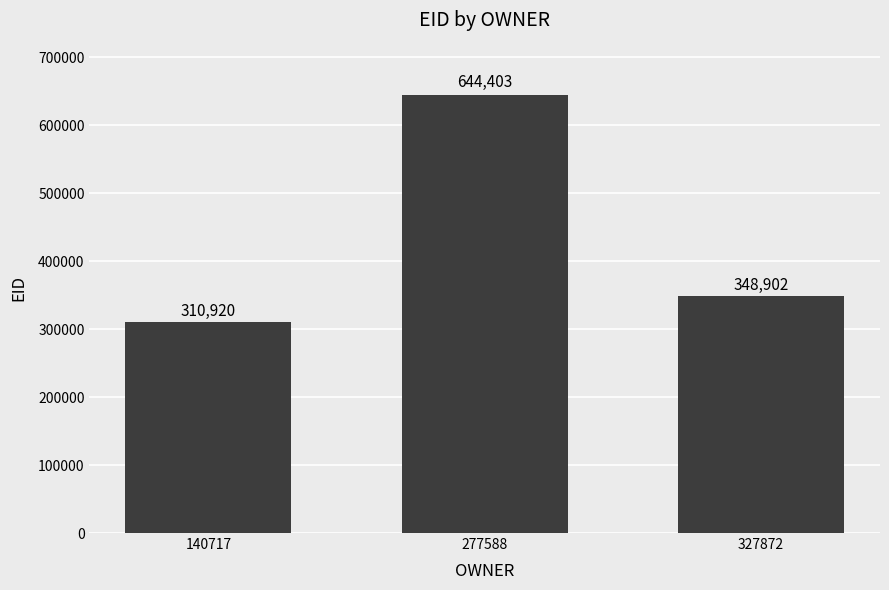

What is the difference between the maximum and minimum values?

333483